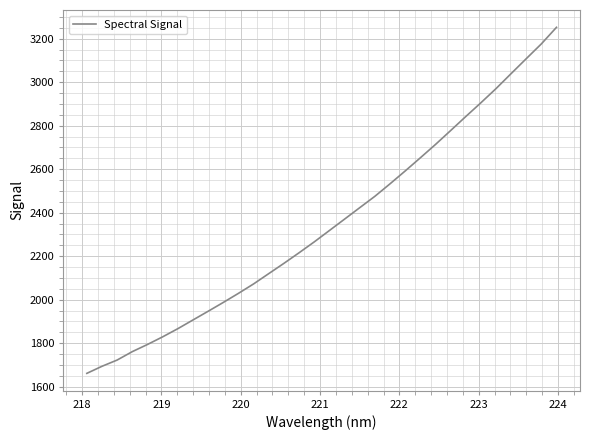

Is this an area chart (filled region under the line)?

No